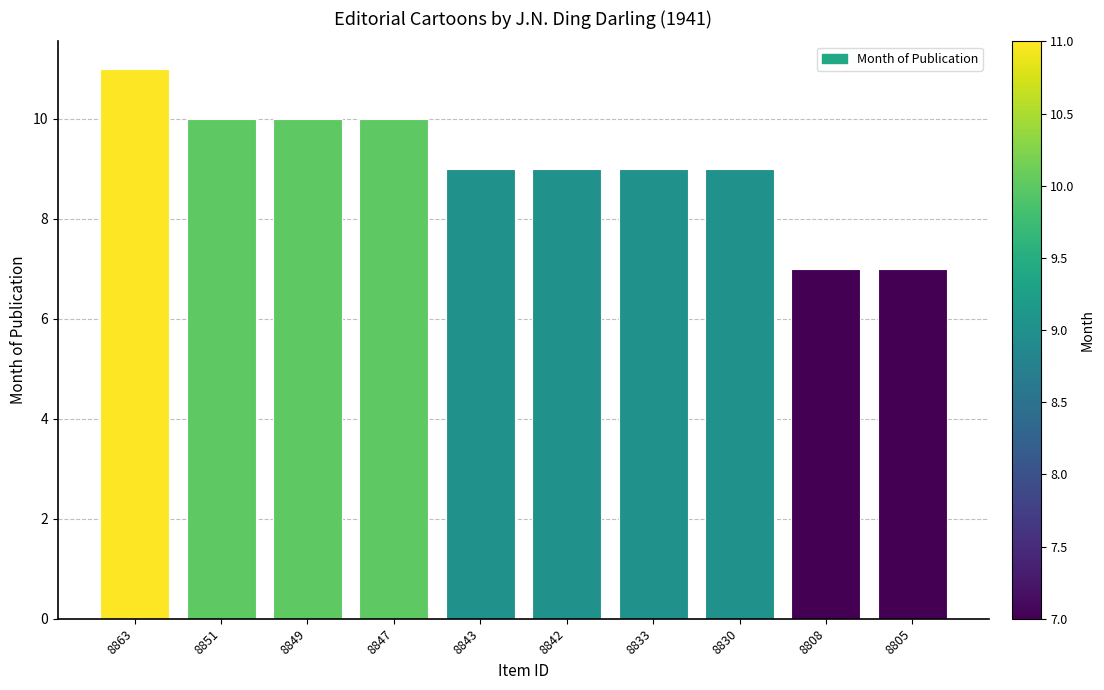

What is the change in value from 8851 to 8843?

-1